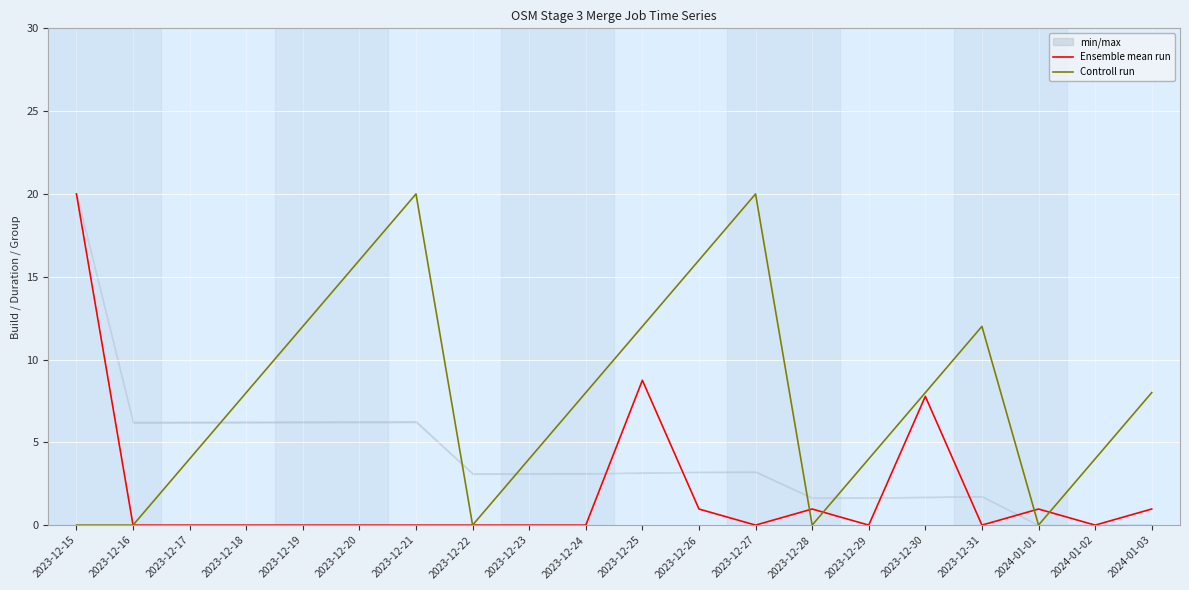

True or false: Ensemble mean run has a value of 0.0 at 2023-12-31.

True